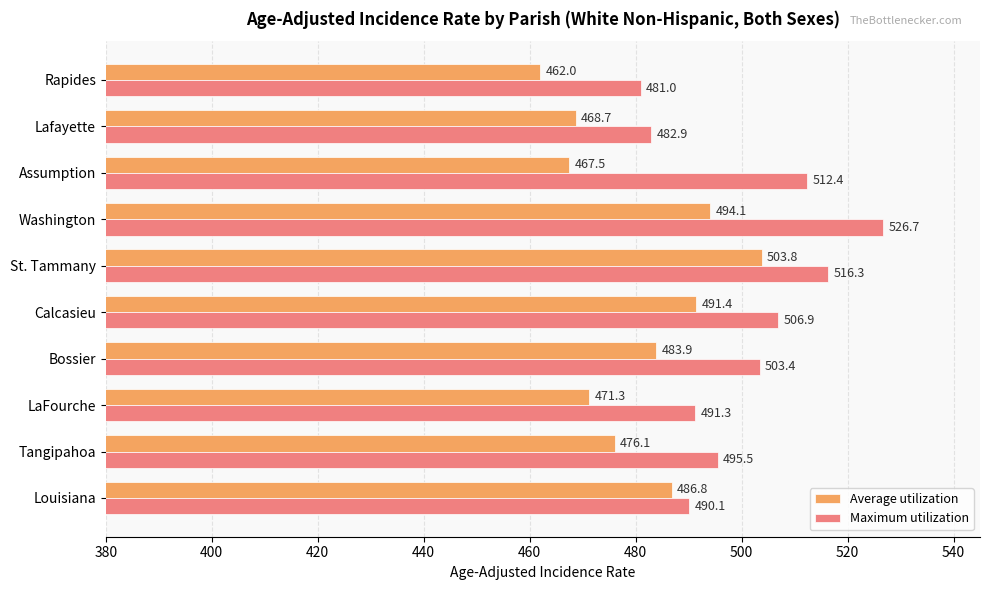

What are all the series names shown in the legend?

Average utilization, Maximum utilization